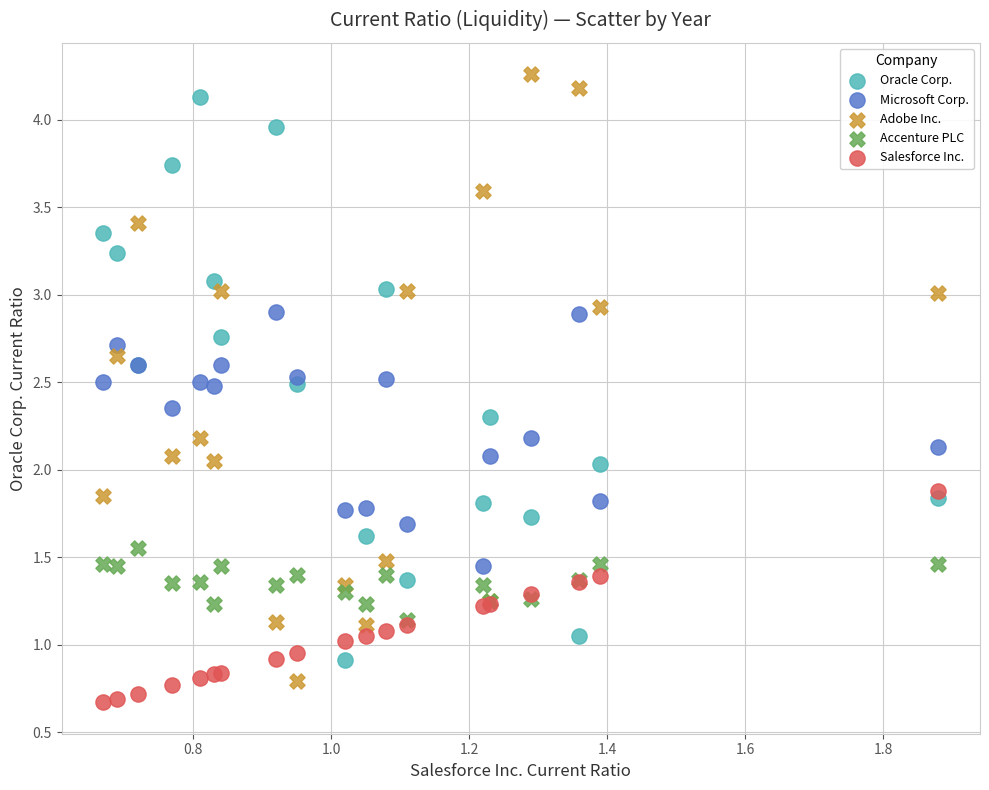

What are all the series names shown in the legend?

Oracle Corp., Microsoft Corp., Adobe Inc., Accenture PLC, Salesforce Inc.